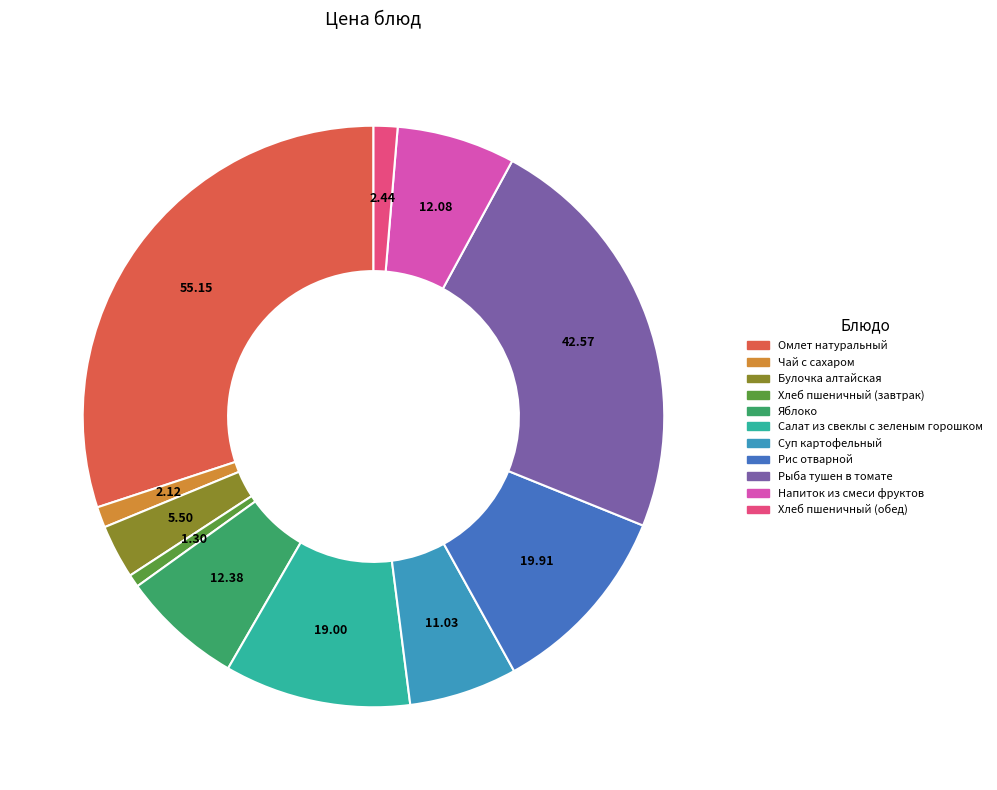

Is the sum of Яблоко and Рыба тушен в томате greater than half?

No